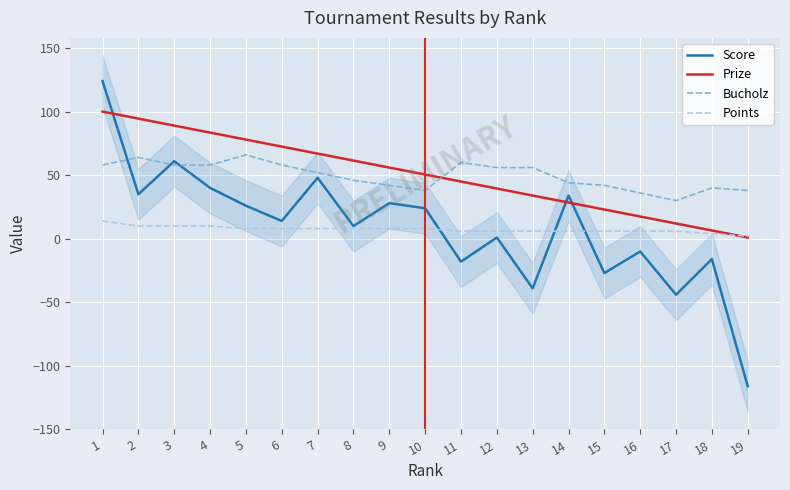

List the series in order of their peak value, lowest first.

Points, Bucholz, Prize, Score